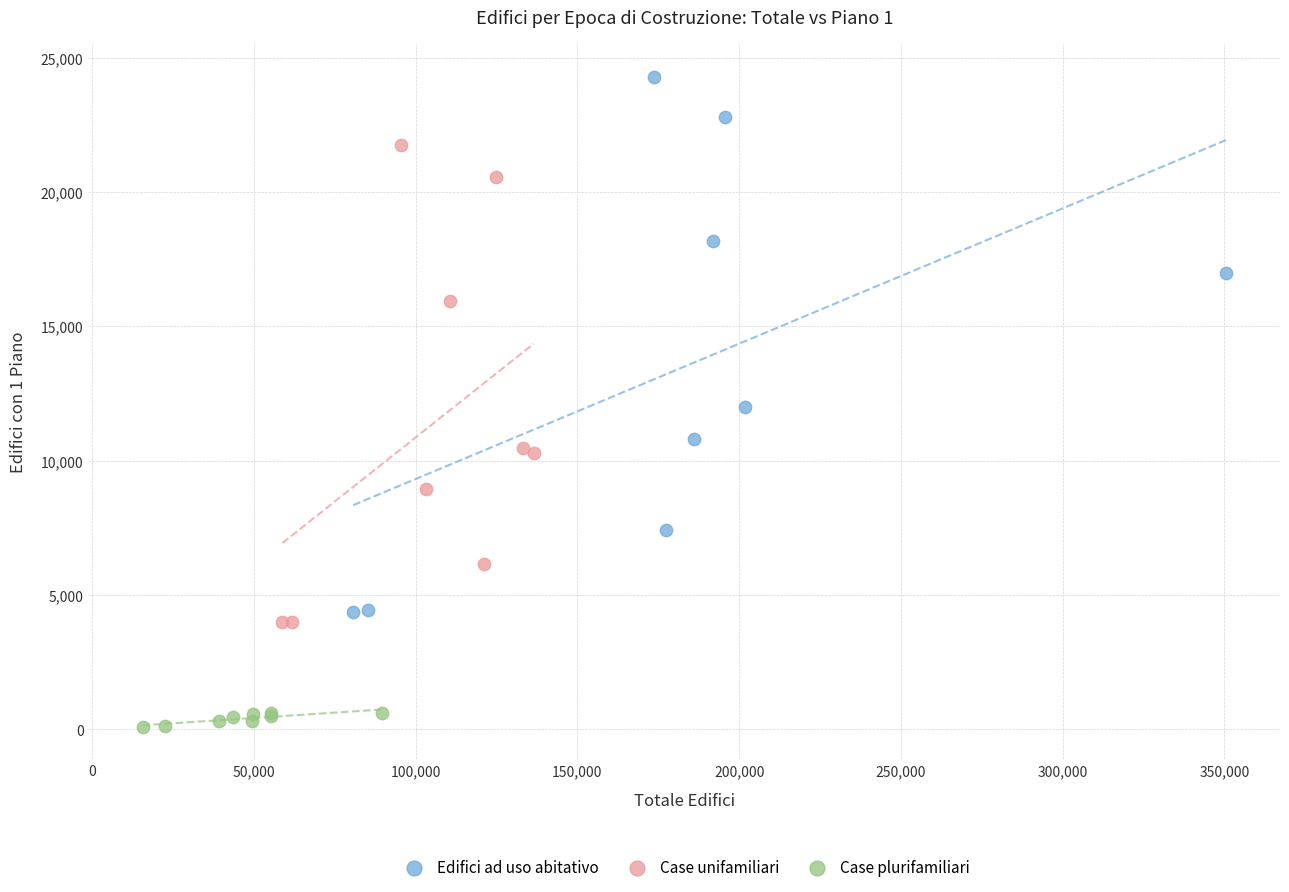

Which series reaches the maximum Y coordinate?

Edifici ad uso abitativo